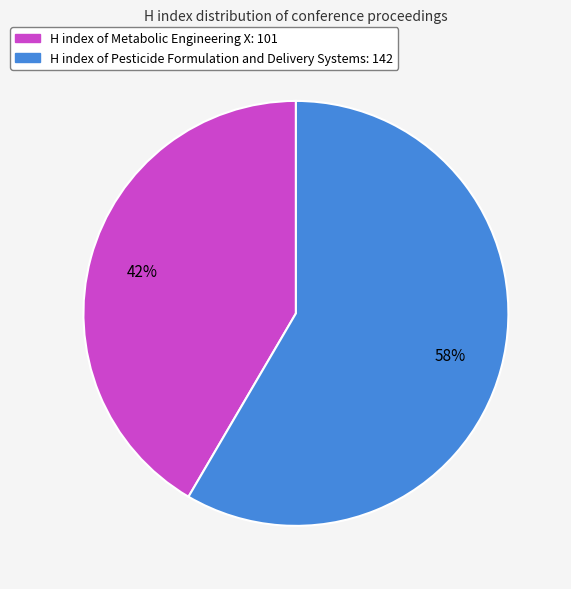

Does any single category account for the majority?

Yes